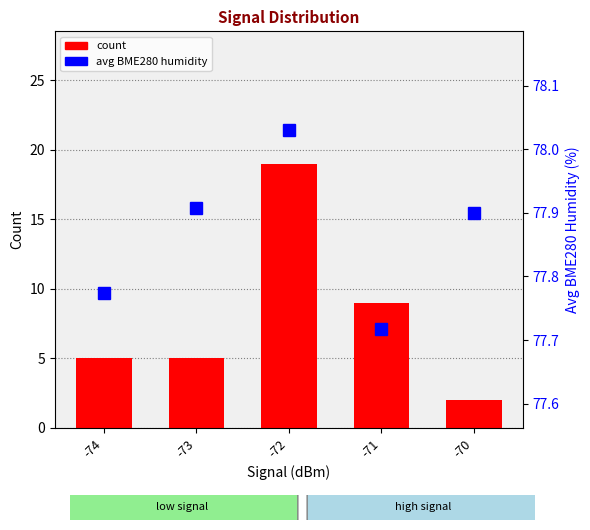

What is the sum of all avg humidity values?

389.3